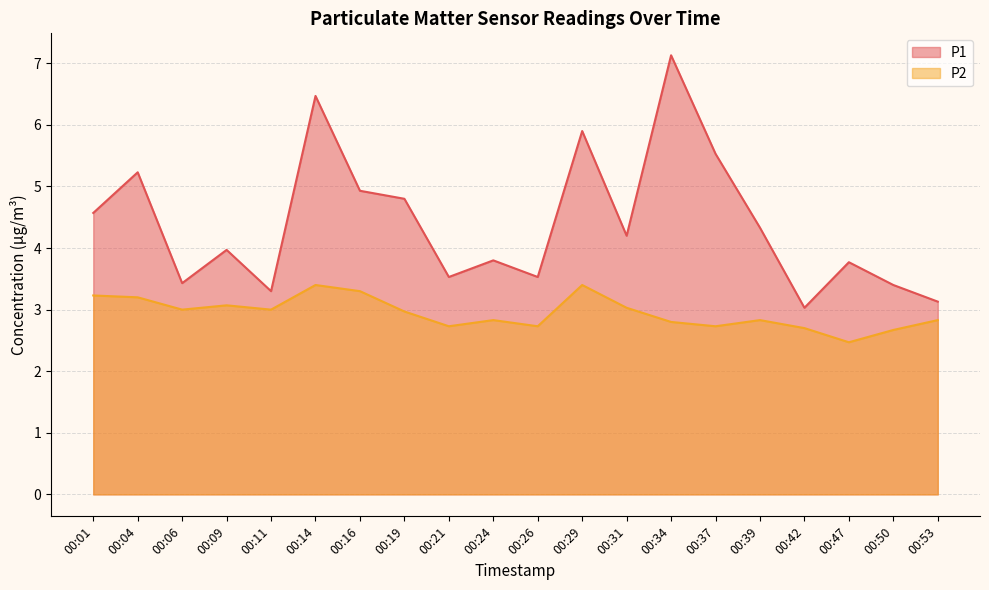

How many interior local valleys does the P1 series have?

6